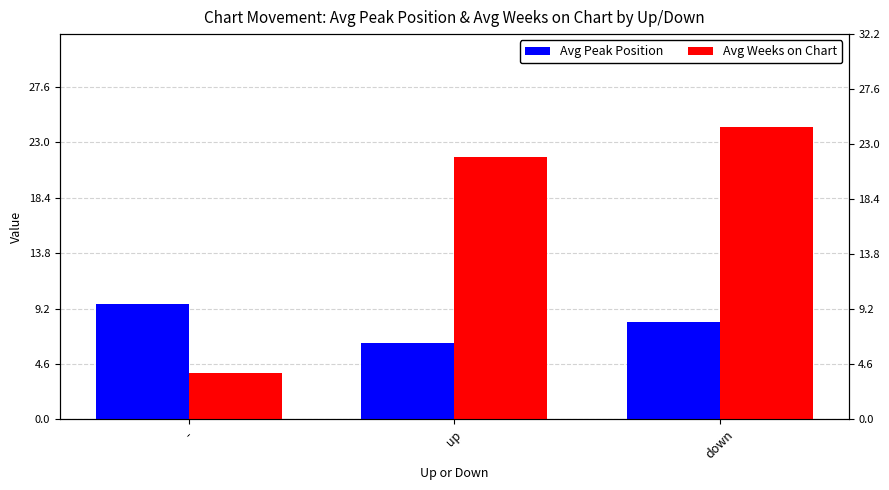

How many data points in Avg Peak Position are less than 8?

1